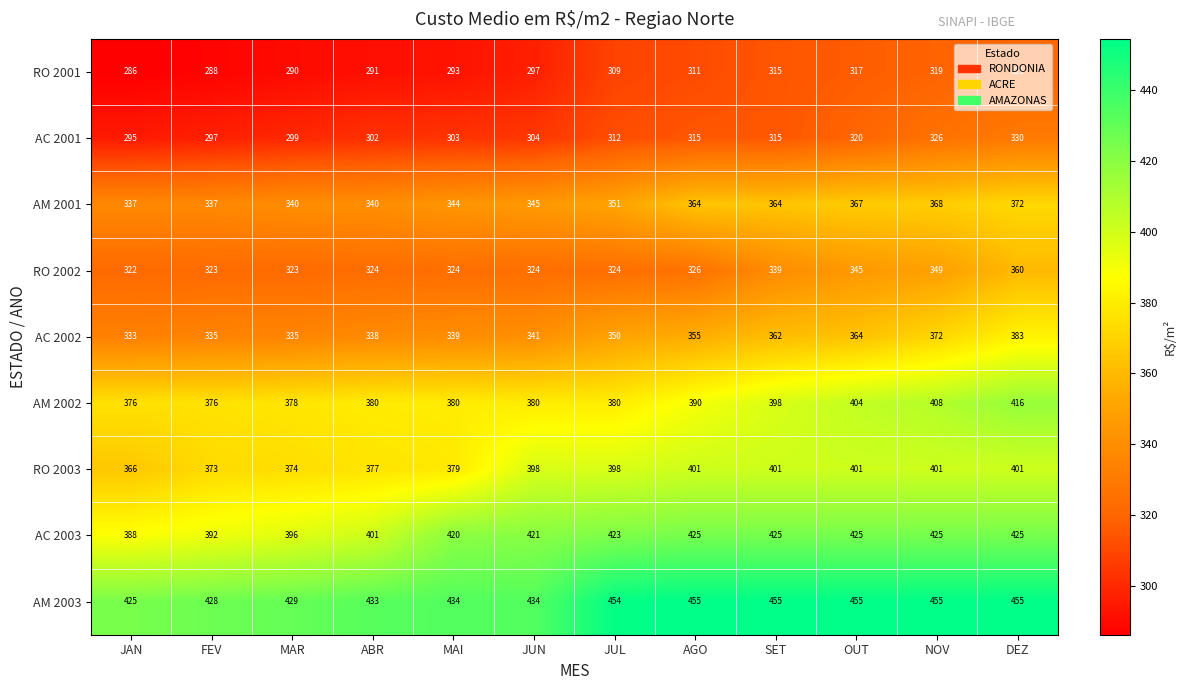

Is it true that AM 2003 equals 454 at JUL?

True